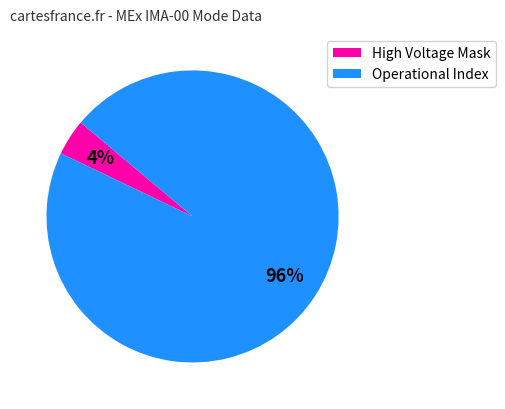

Which slice is the largest?

Operational Index